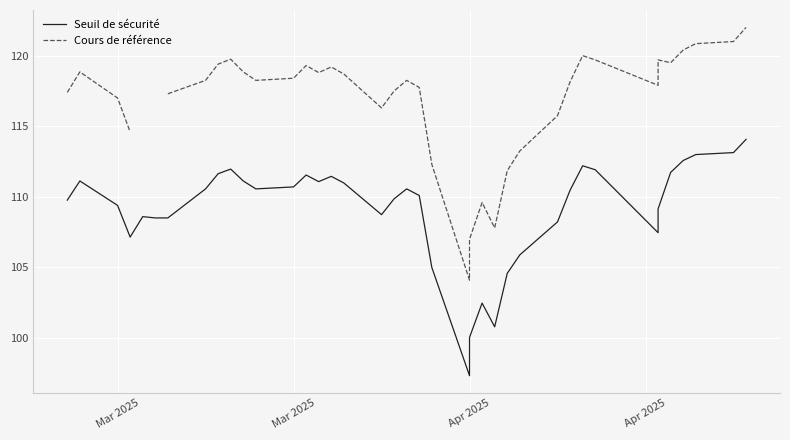

At Apr 2025, list the series in order from smallest to largest.

Seuil de sécurité, Cours de référence